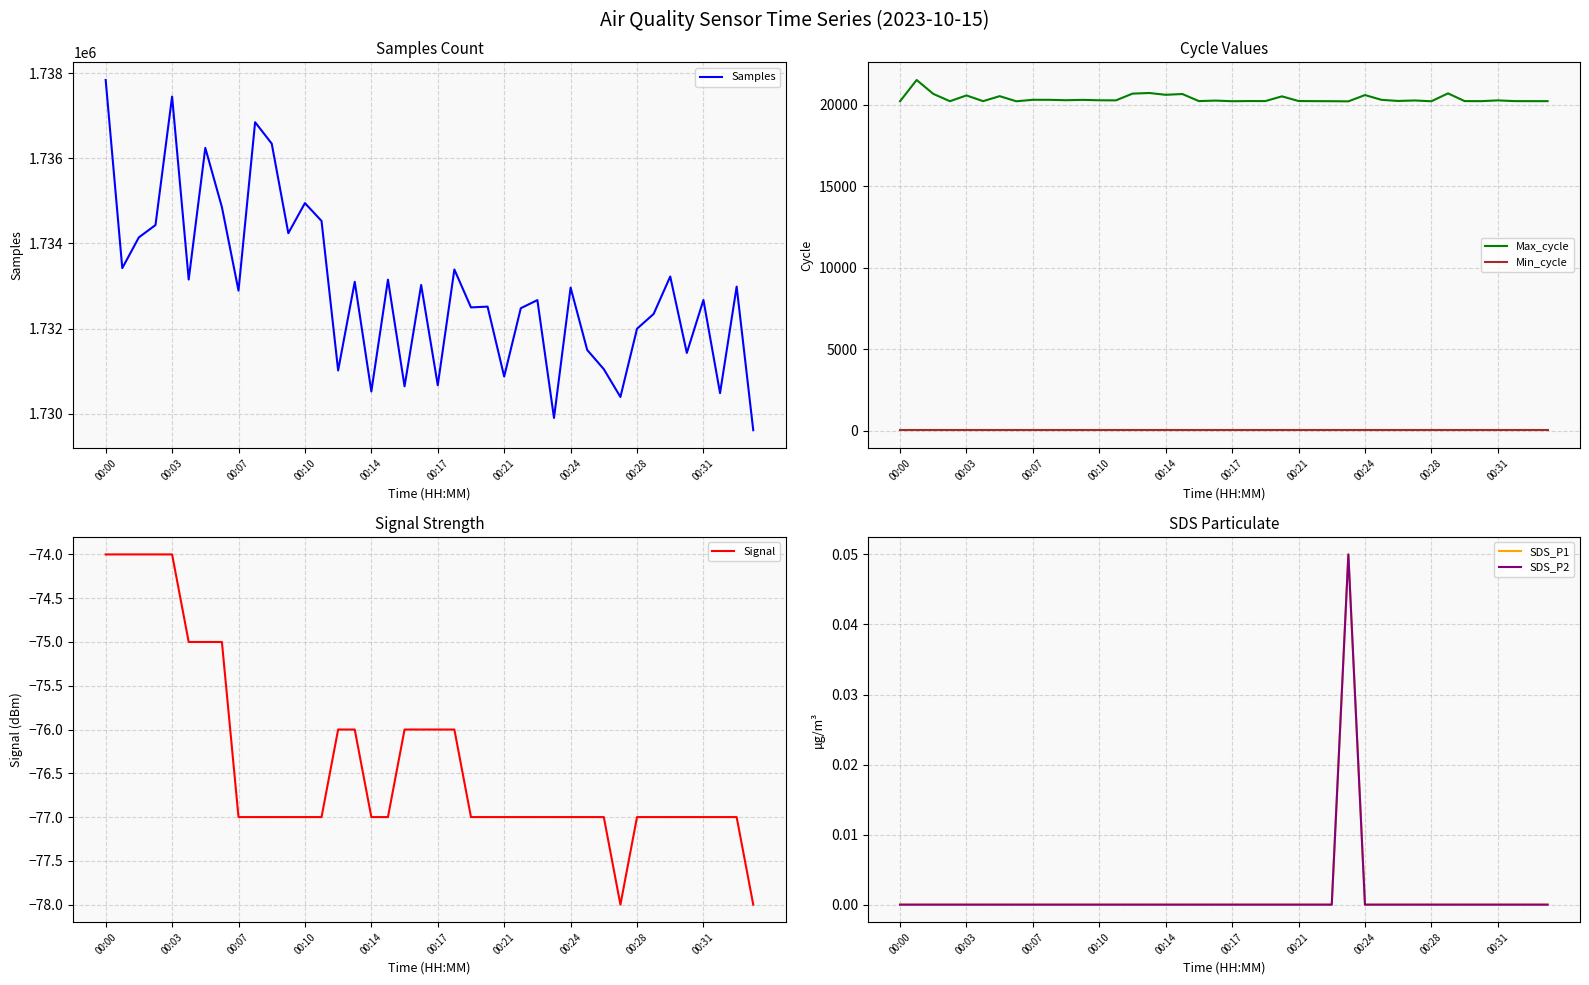

What is the lowest value of the Samples series?

1729615